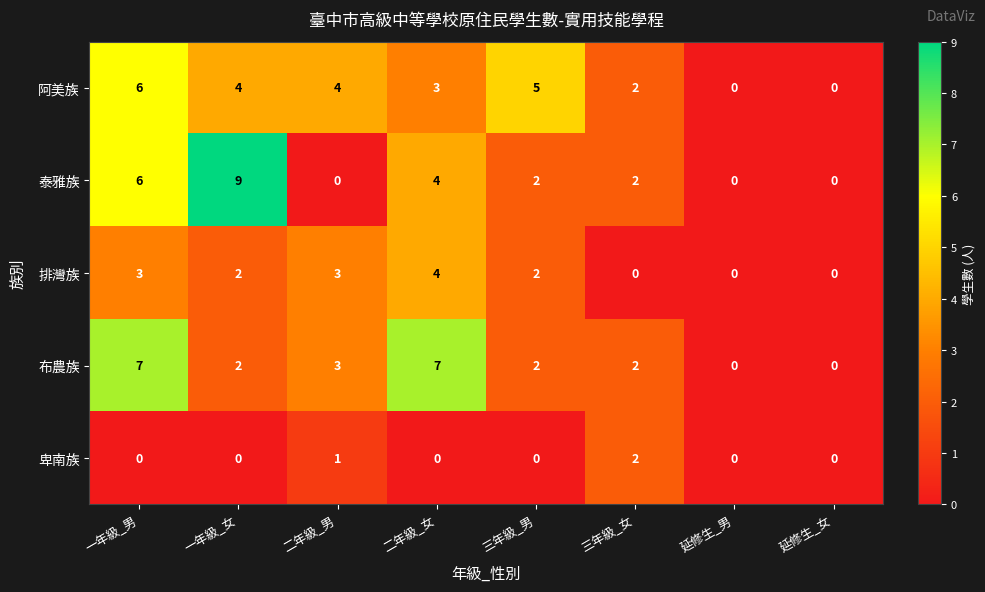

Is it true that 排灣族 equals 3 at 延修生_男?

False